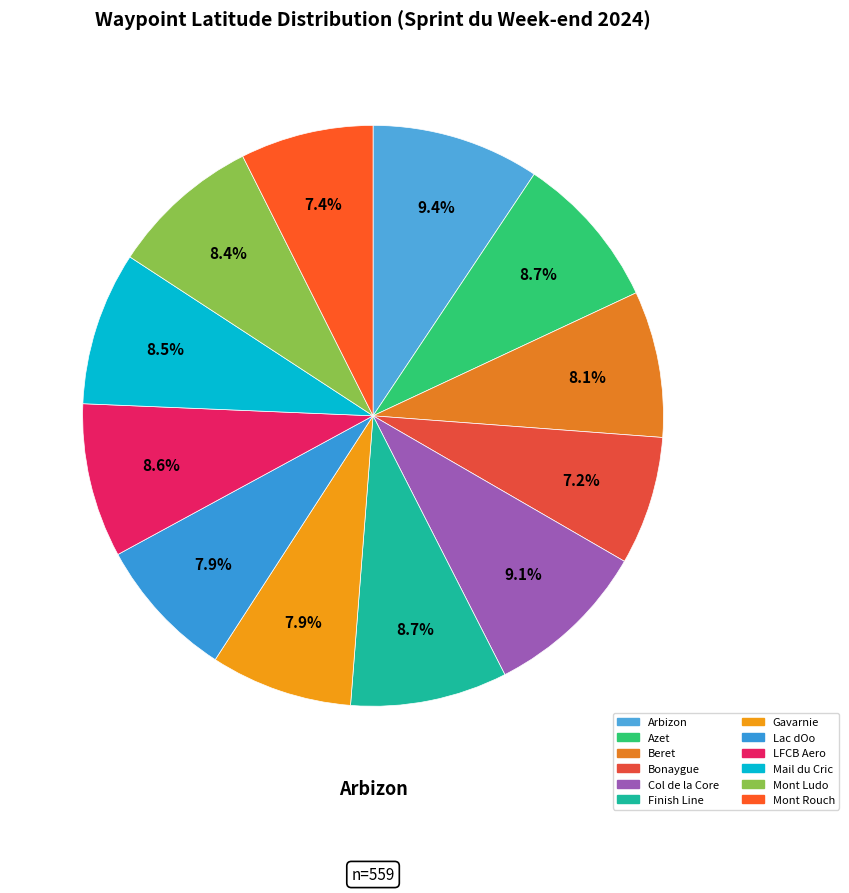

True or false: Mail du Cric accounts for 9% of the total.

True